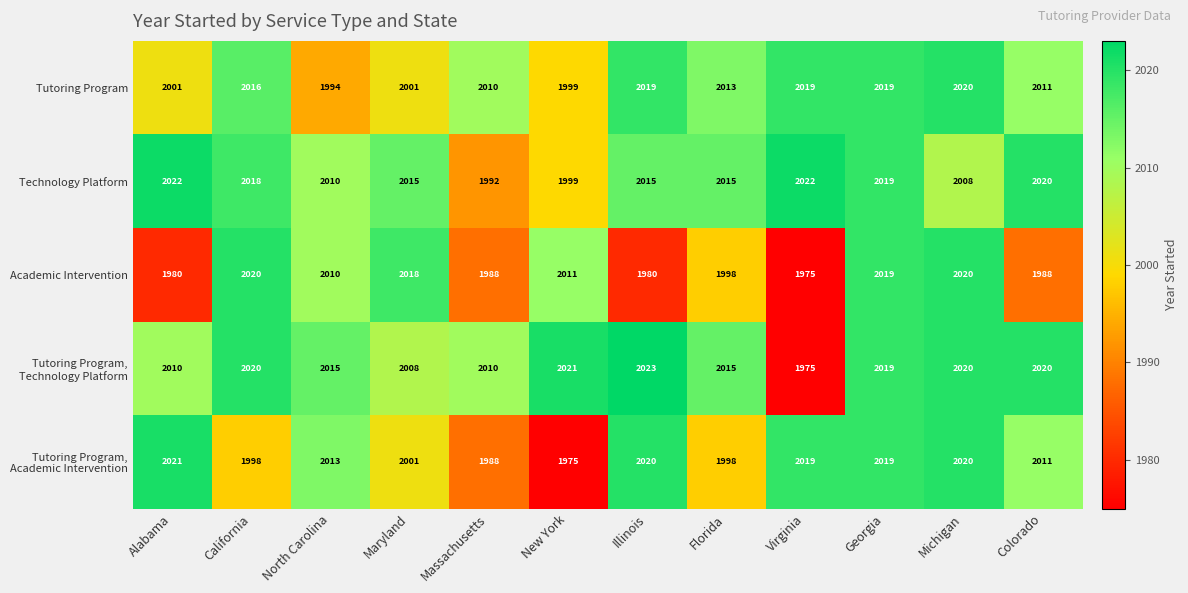

What is the difference between the second highest and minimum values in the Academic Intervention series?

45